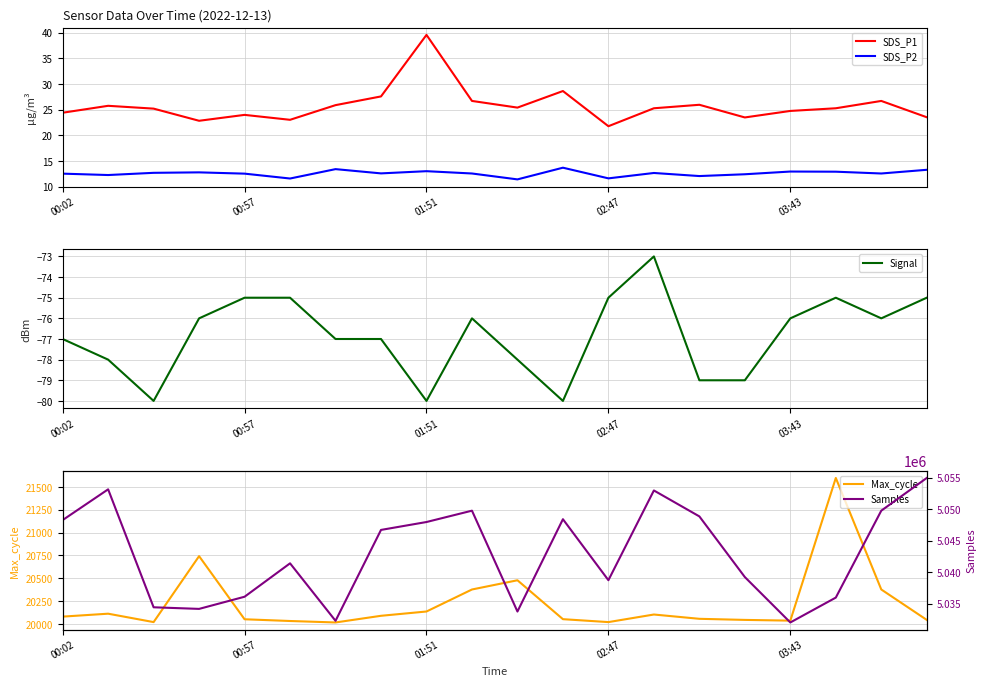

Which has a higher value, 6 or 15?

6